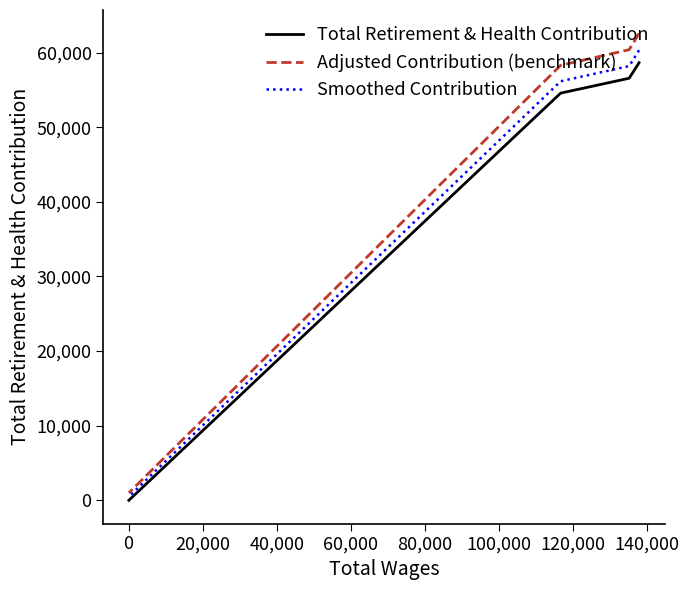

True or false: Smoothed Contribution and Adjusted Contribution (benchmark) intersect in this chart.

False